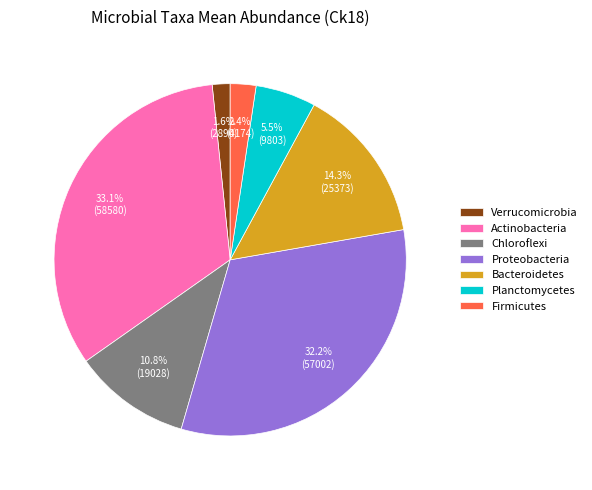

To the nearest percent, what is the average slice percentage?

14%